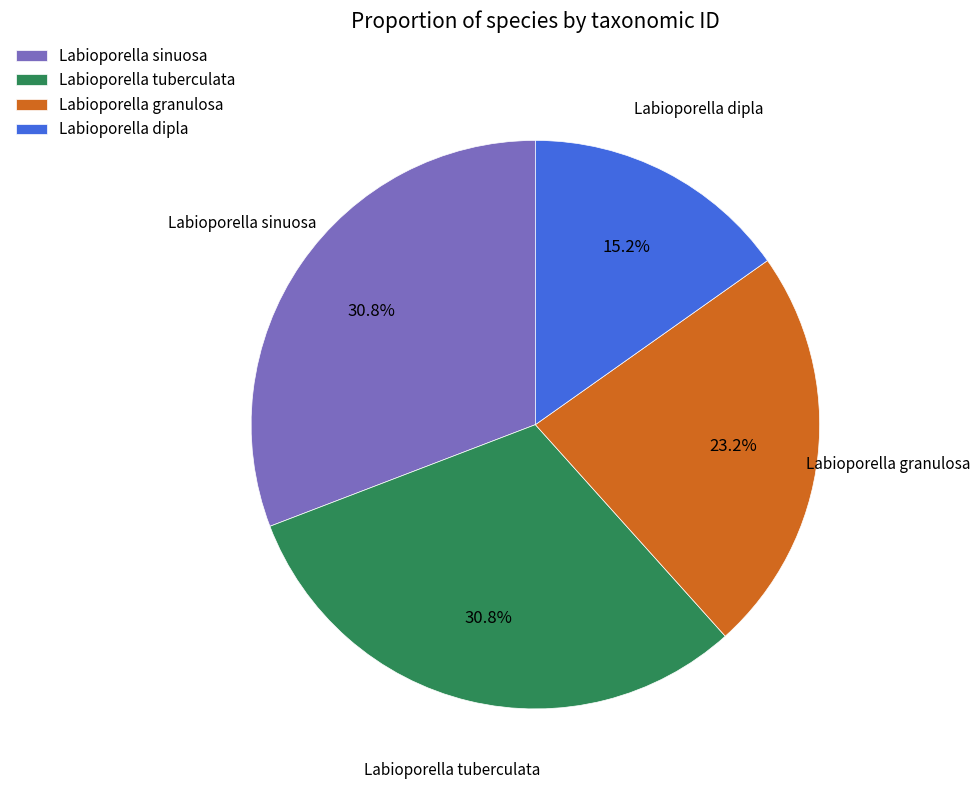

Which category has the smallest portion of the pie?

Labioporella dipla